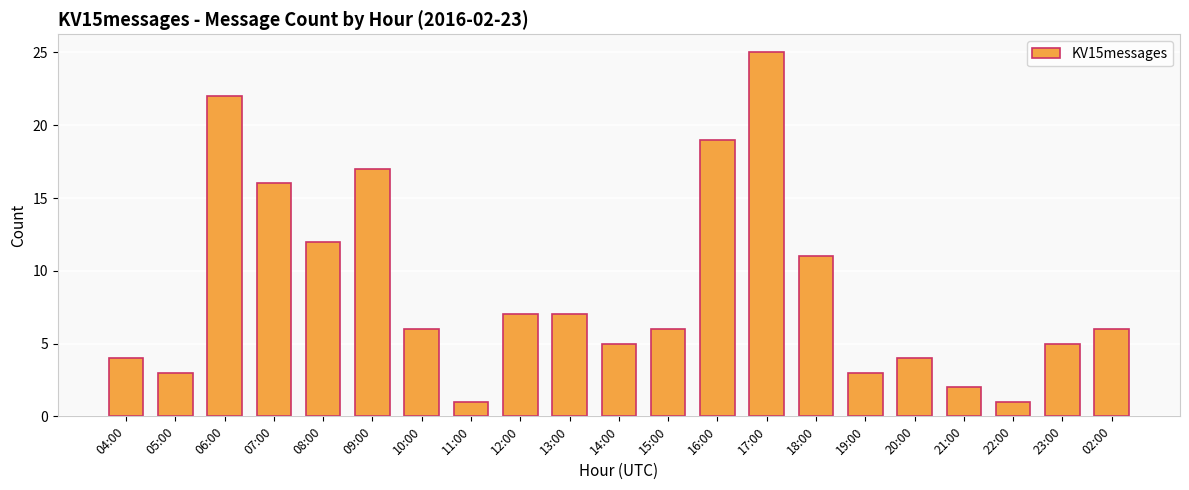

Count the number of data series in this chart.

1